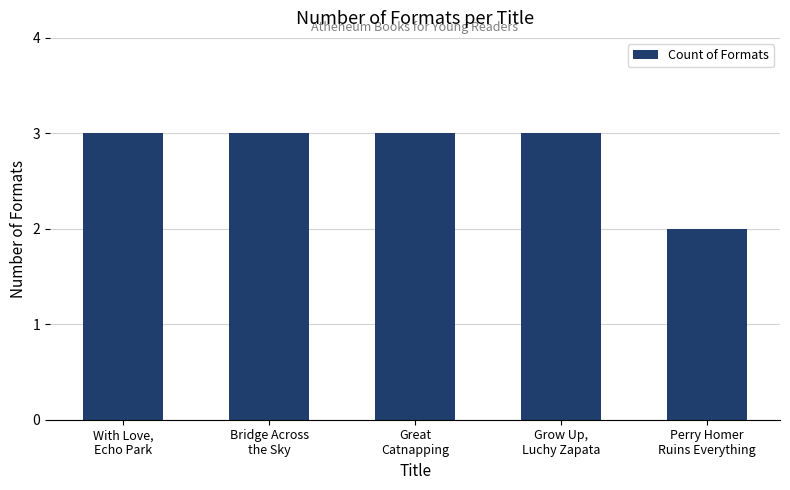

What position from the left is Bridge Across
the Sky?

2